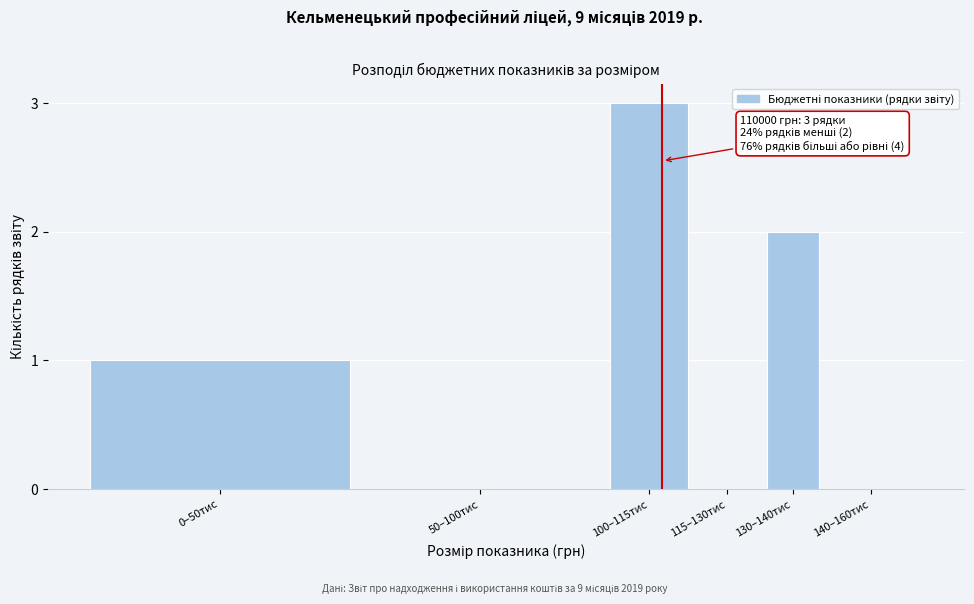

Reading left to right, list all the values displayed in this chart.

0–50тис=1	50–100тис=0	100–115тис=3	115–130тис=0	130–140тис=2	140–160тис=0